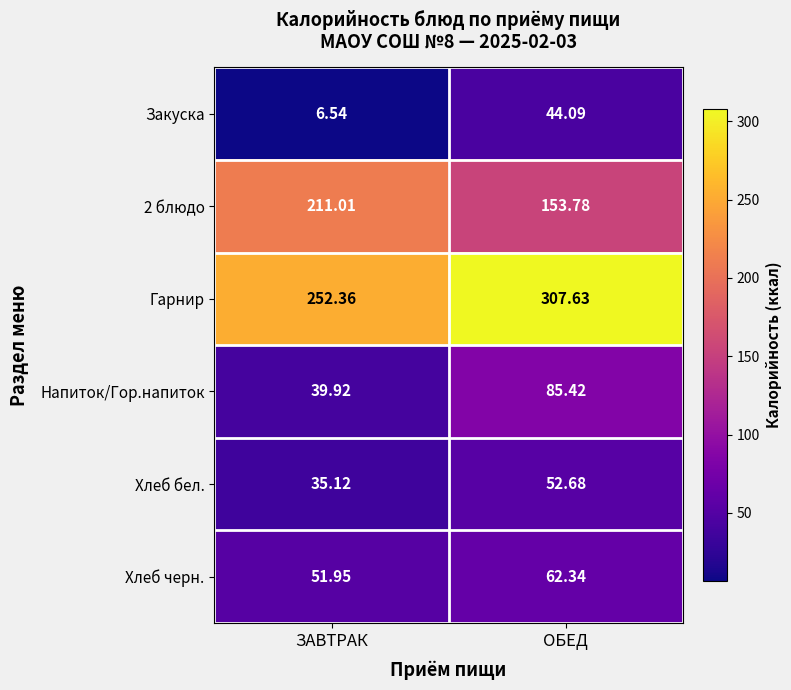

At which category is the sum across all series the highest?

ОБЕД